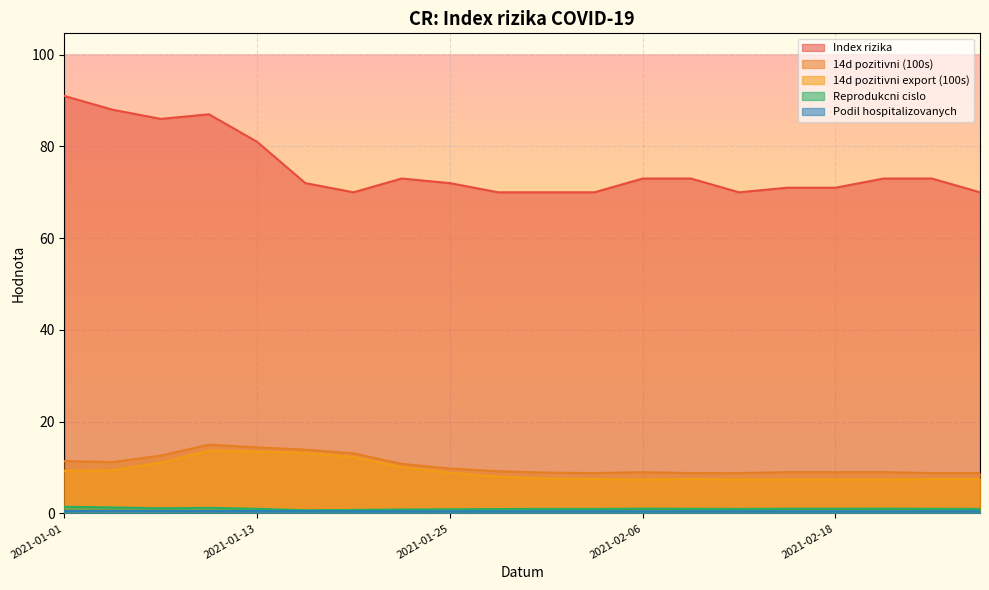

Does the chart display data point markers on the line(s)?

No